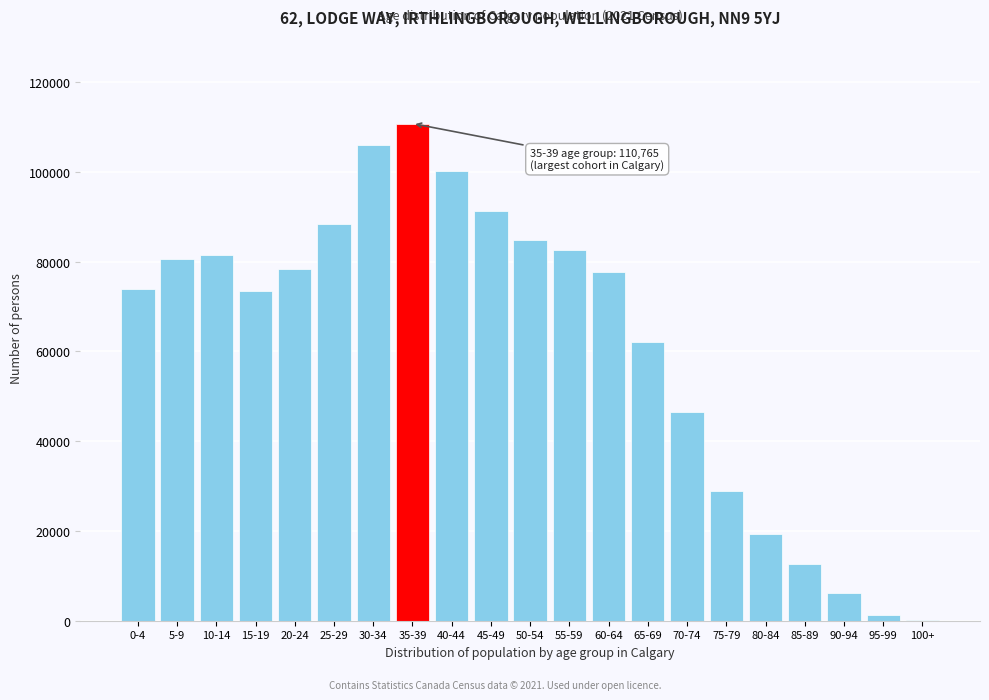

Which has a higher value, 35-39 or 40-44?

35-39